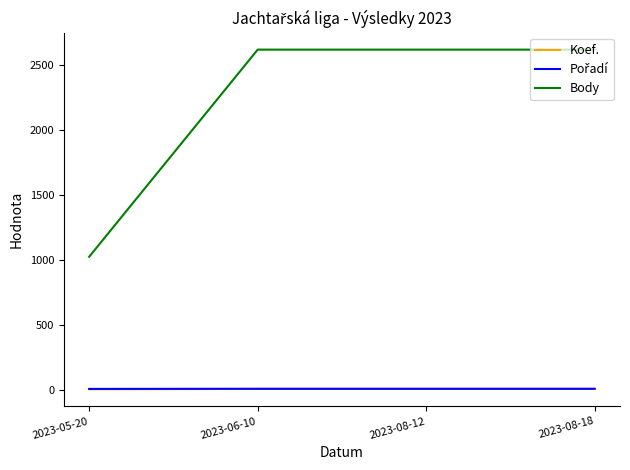

What is the maximum value for Body?

2618